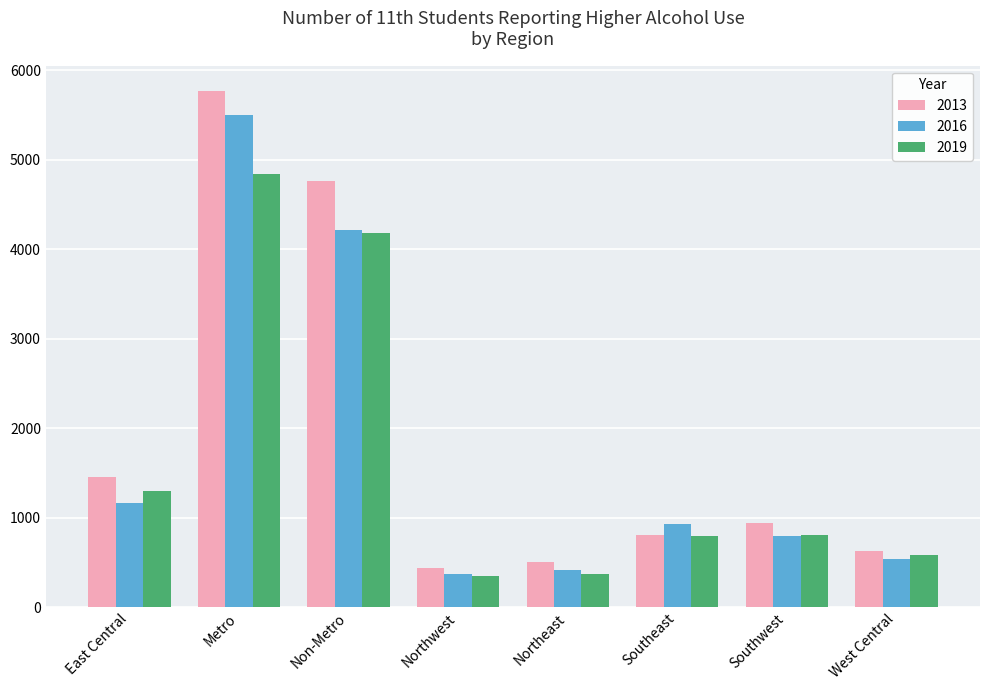

Read the 2019 value at Northeast.

372